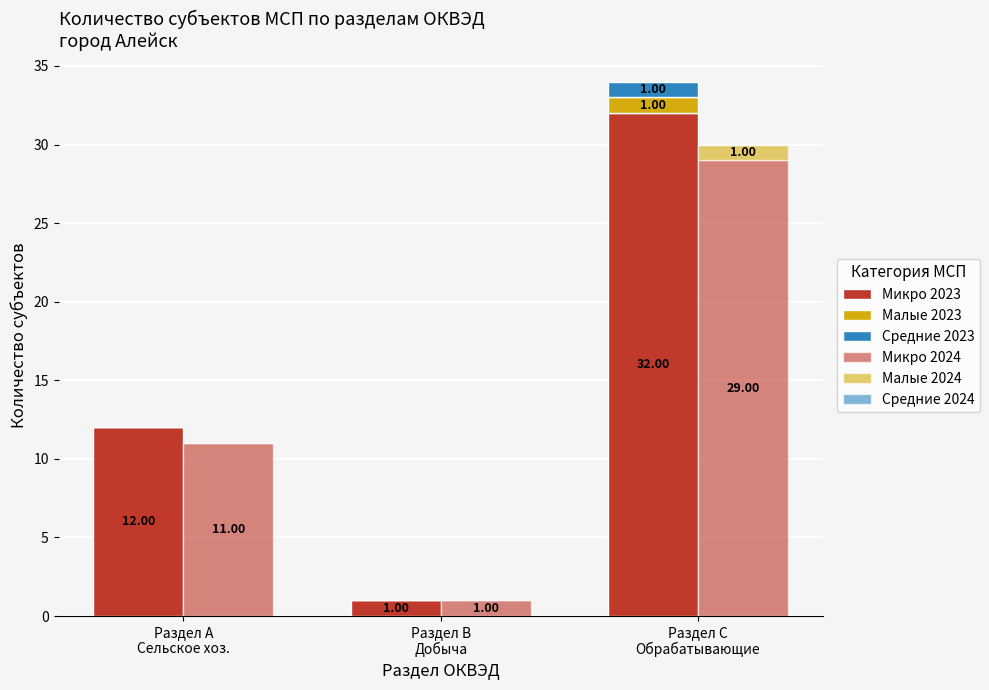

What is the difference between the Микро 2023 values at Раздел C
Обрабатывающие and Раздел A
Сельское хоз.?

20